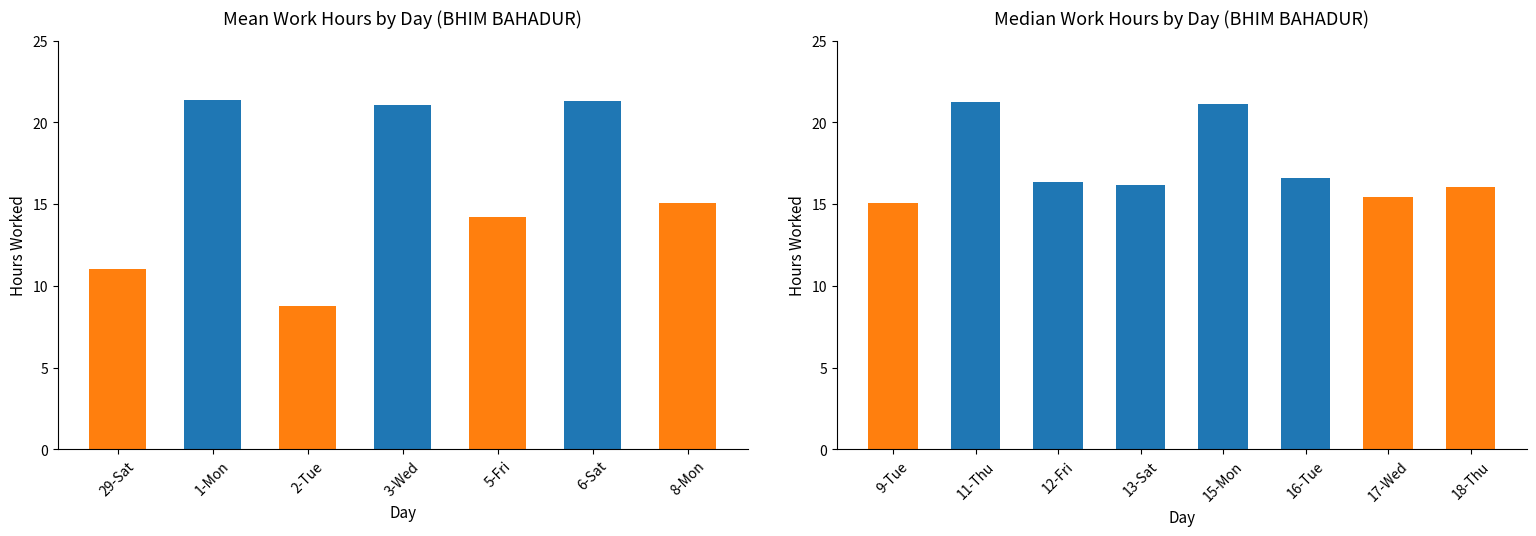

What position from the left is 15-Mon?

12